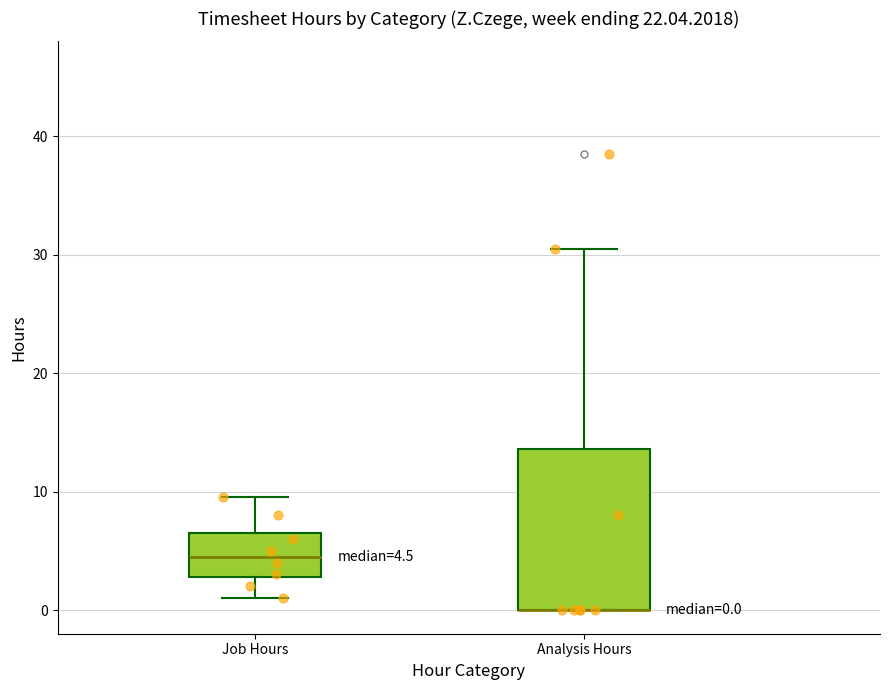

Comparing the boxes themselves (not the whiskers), which one is the tallest?

Analysis Hours